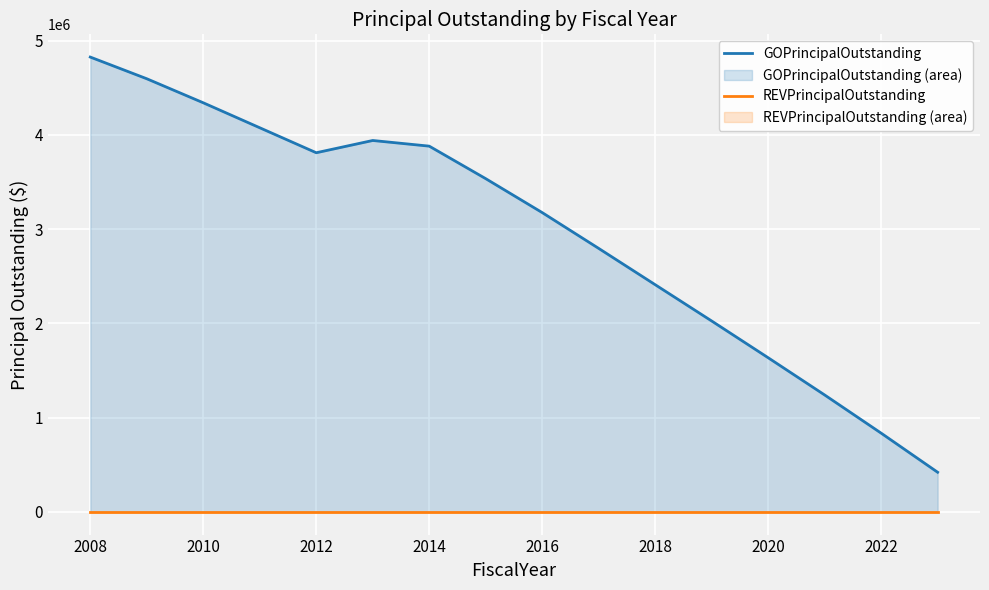

Reading right to left, transcribe all the data shown in this chart.

GOPrincipalOutstanding: 420000	835000	1240000	1635000	2025000	2410000	2795000	3175000	3535000	3880000	3940000	3810000	4075000	4340000	4595000	4825000
REVPrincipalOutstanding: 0	0	0	0	0	0	0	0	0	0	0	0	0	0	0	0